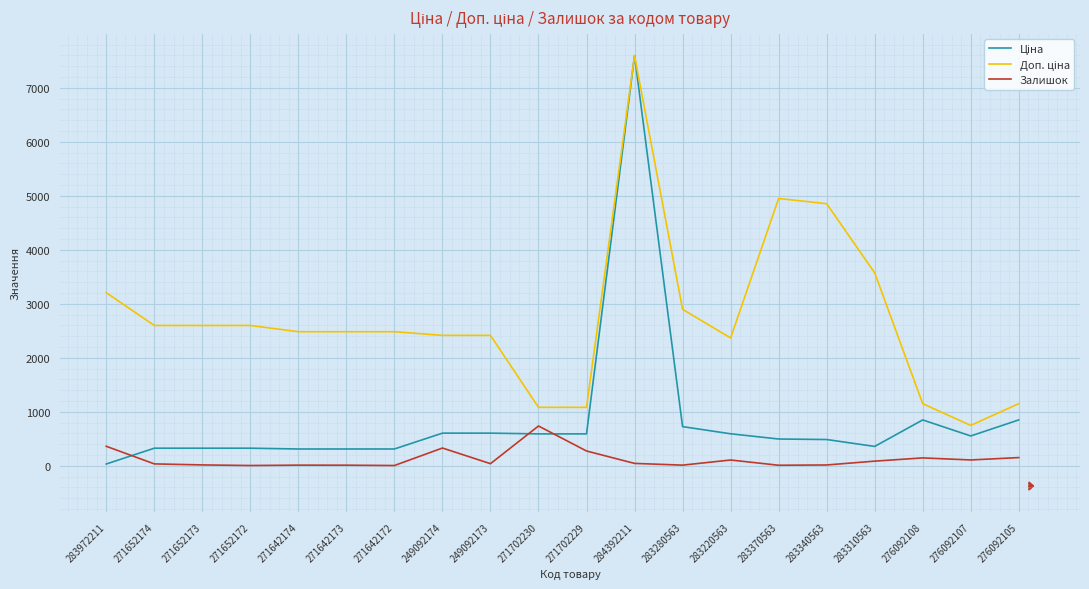

At which category is the sum across all series the highest?

284392211